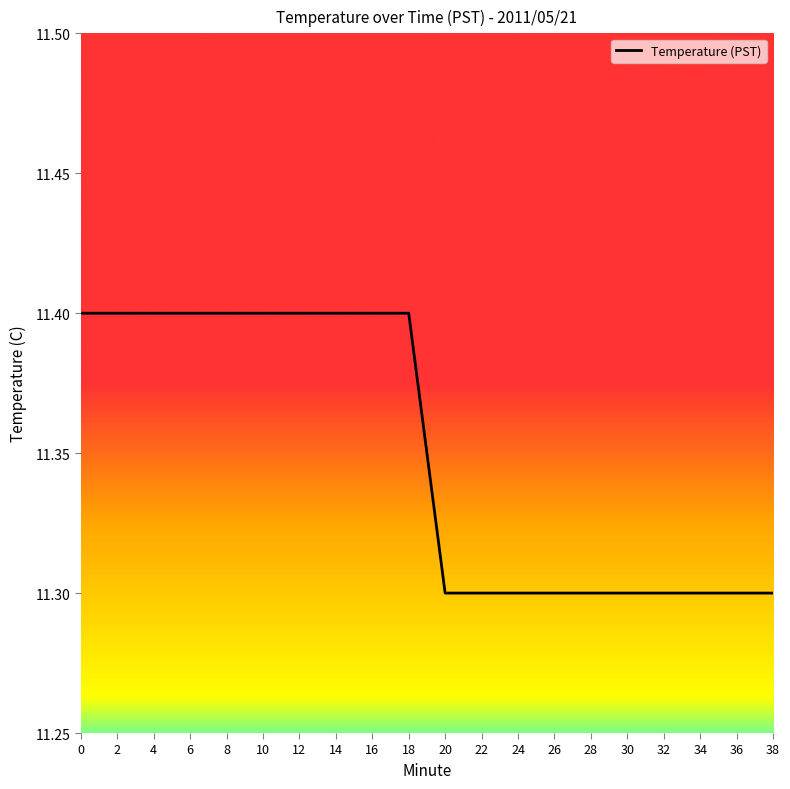

What is the ratio of the value at 14 to the value at 2?

1.0